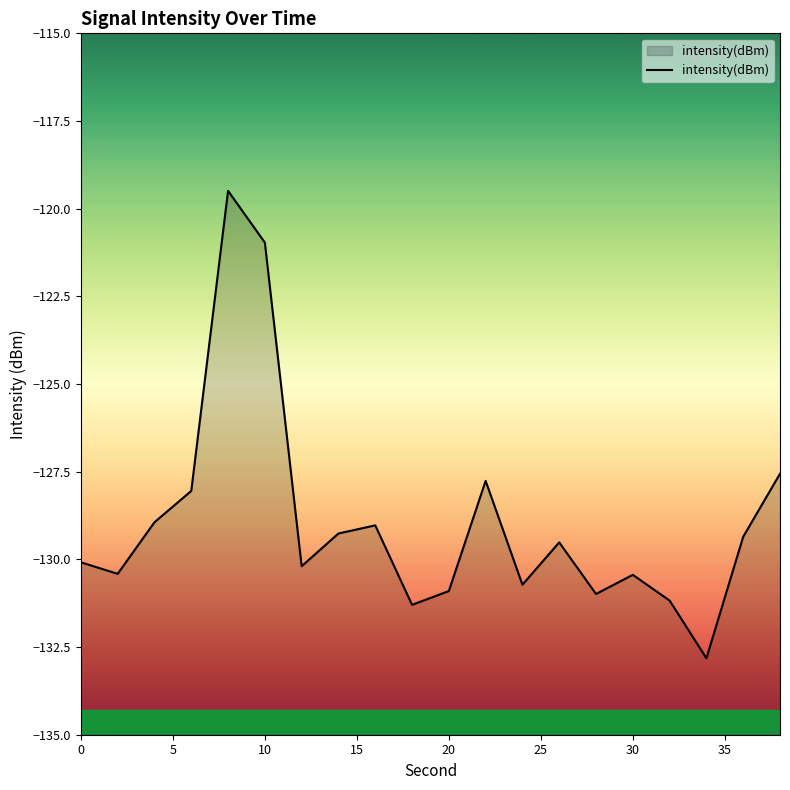

How many points are higher than both their immediate neighbors (excluding endpoints)?

5